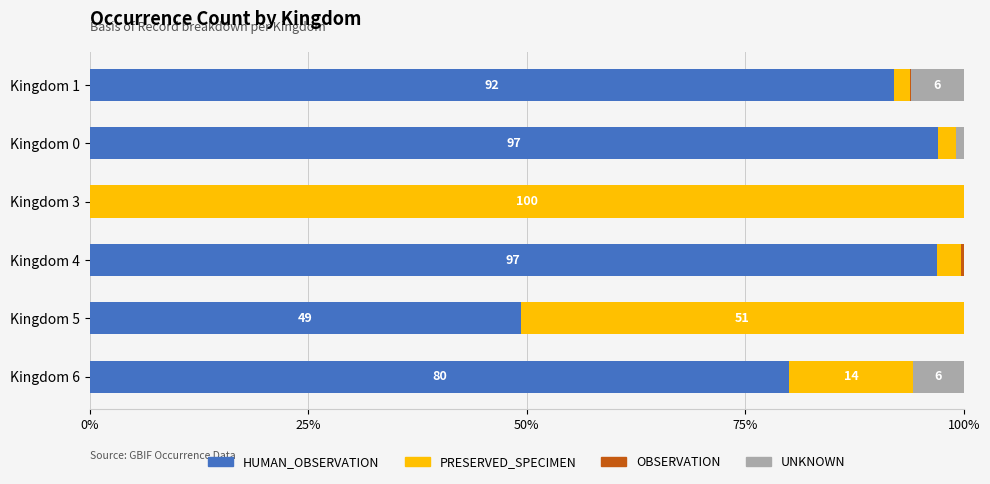

Count the number of data series in this chart.

4